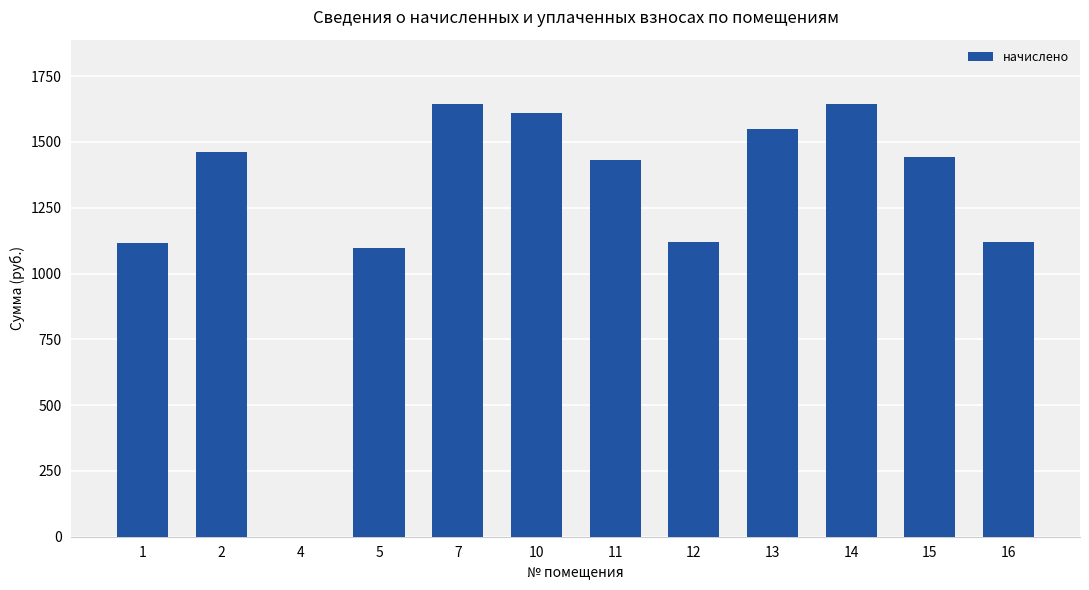

What is the maximum value shown in the chart?

1642.4